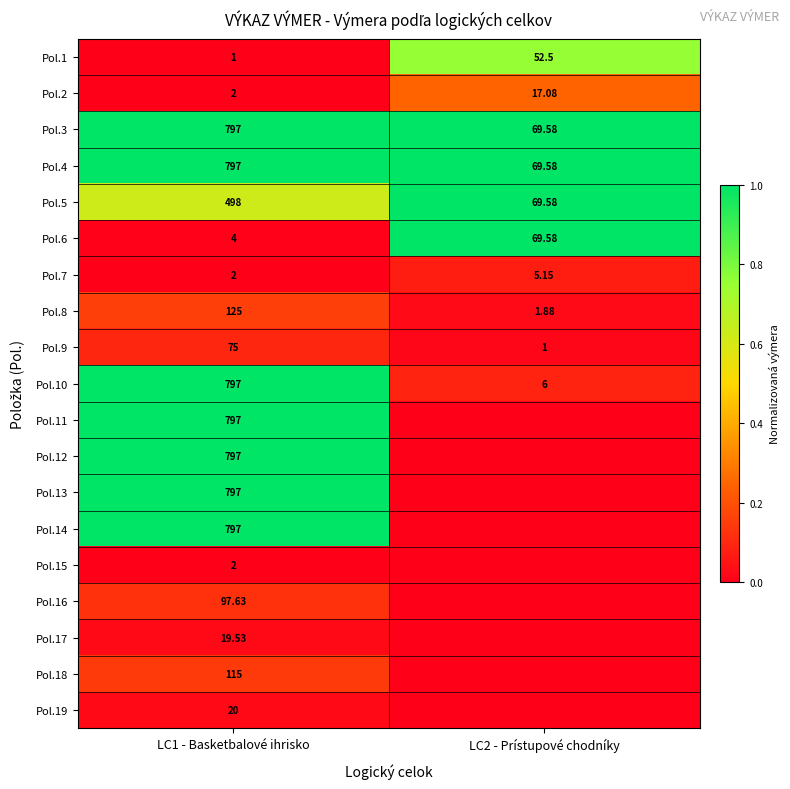

True or false: Pol.6 has a value of 0.2 at LC2 - Prístupové chodníky.

False